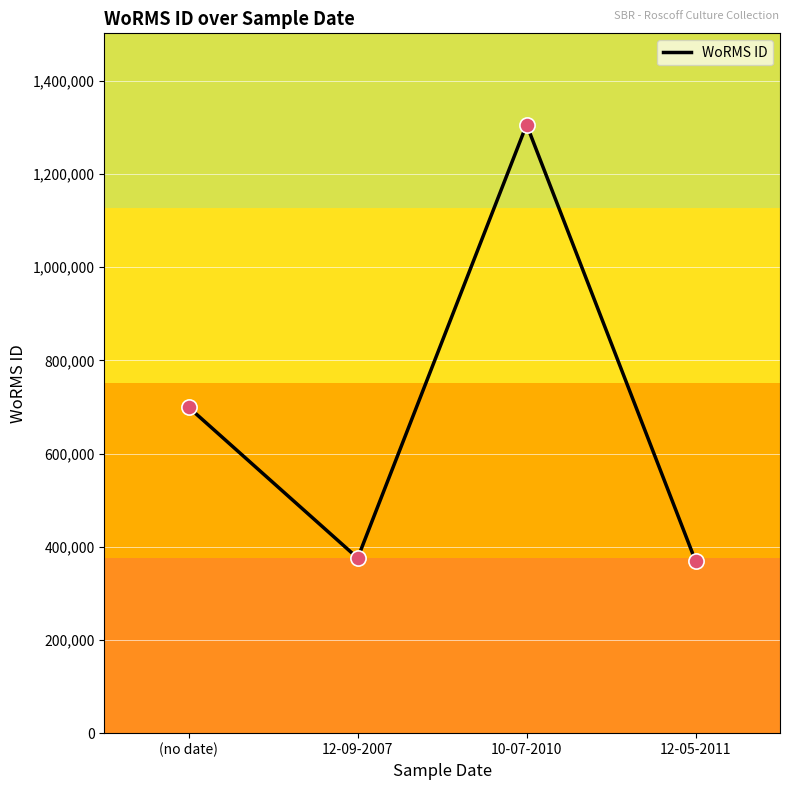

What is the change in value from 10-07-2010 to 12-05-2011?

-936739